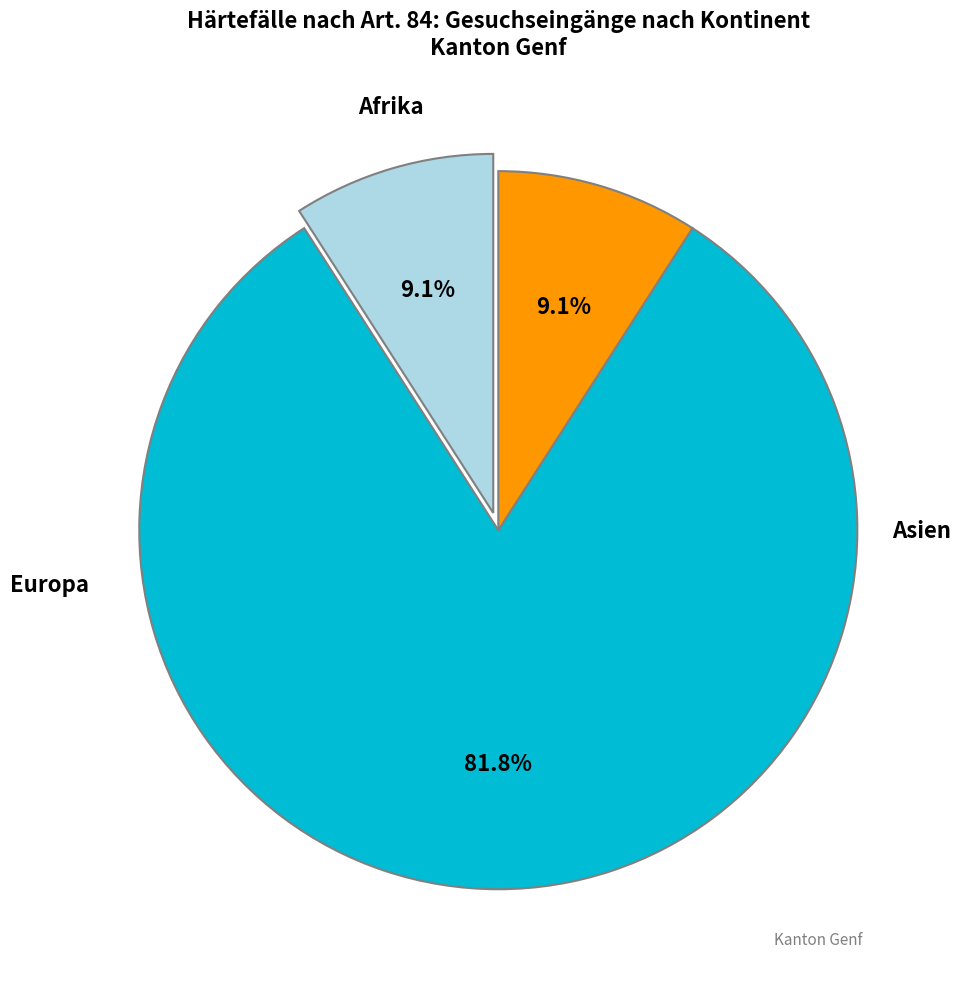

What percentage do Europa and Asien together represent?

90.9%